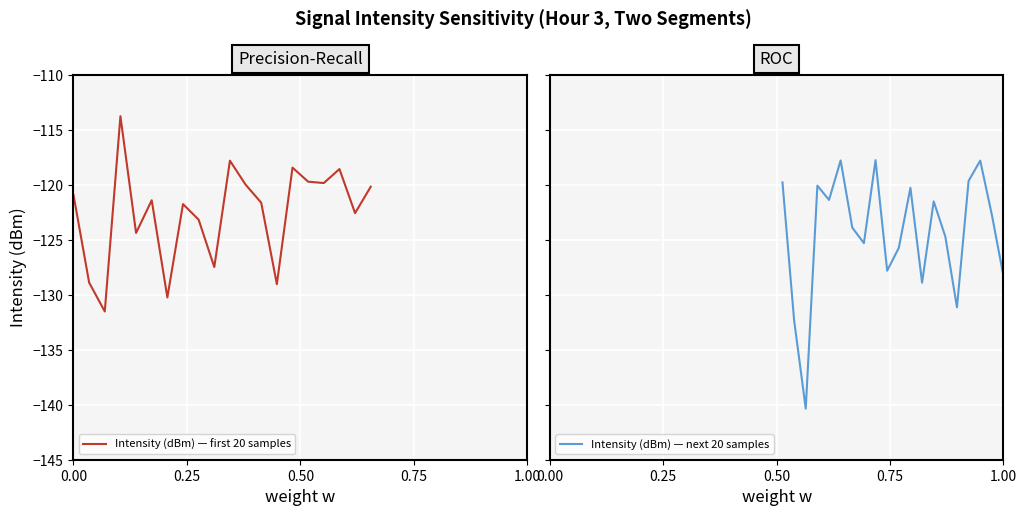

What is the minimum value for Intensity (dBm) — first 20 samples?

-131.5